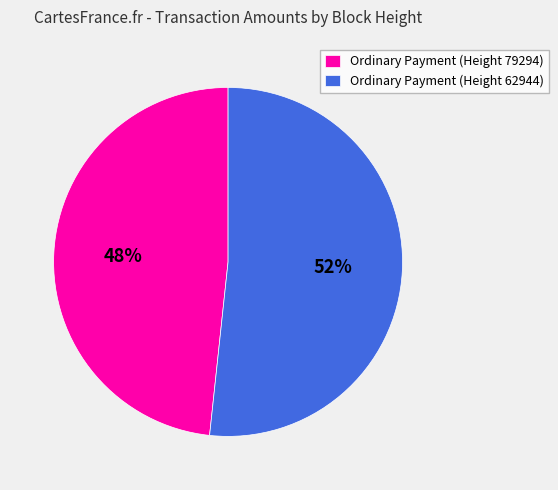

Is it true that Ordinary Payment (Height 62944) is 45% of the pie?

False